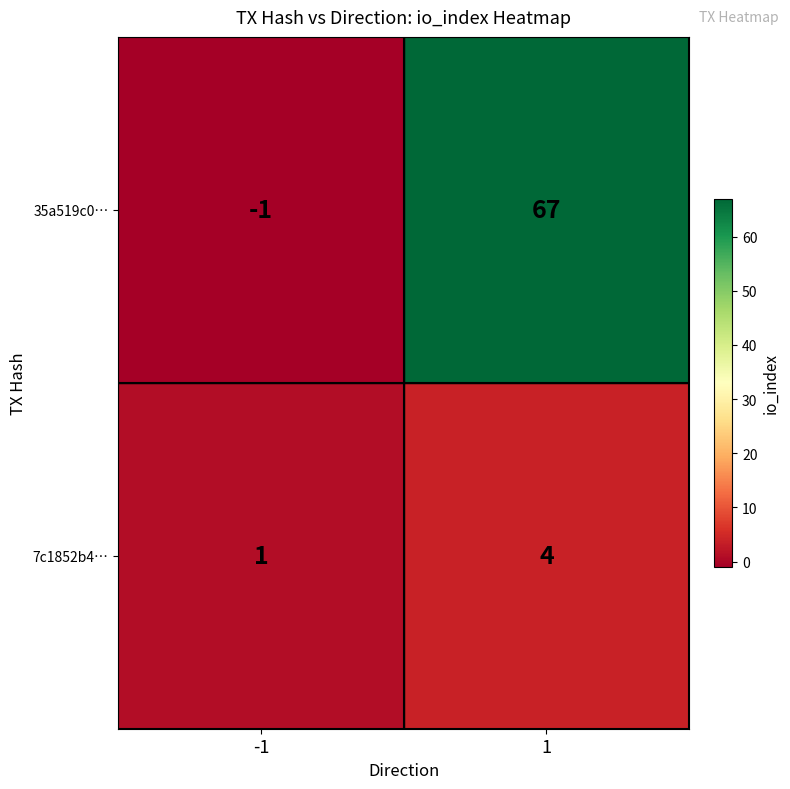

Read the 7c1852b4… value at 1.

4